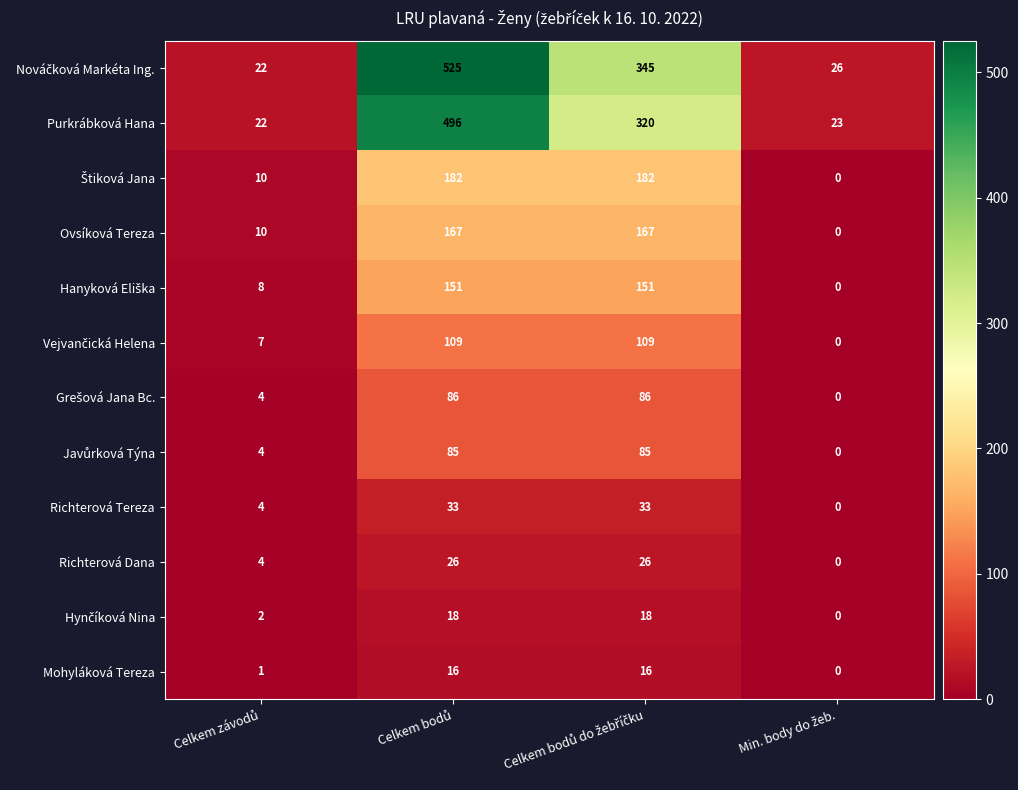

What is the greatest value displayed?

525